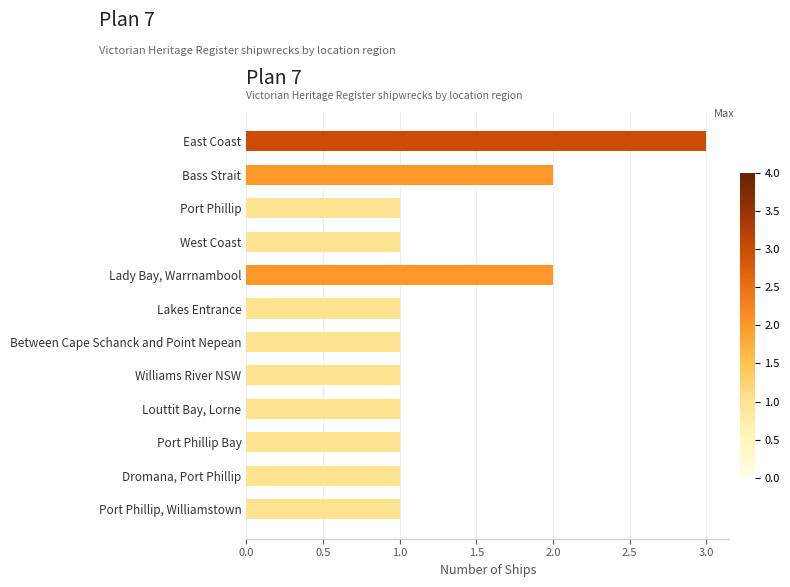

What is the label of the 9th bar from the bottom?

West Coast